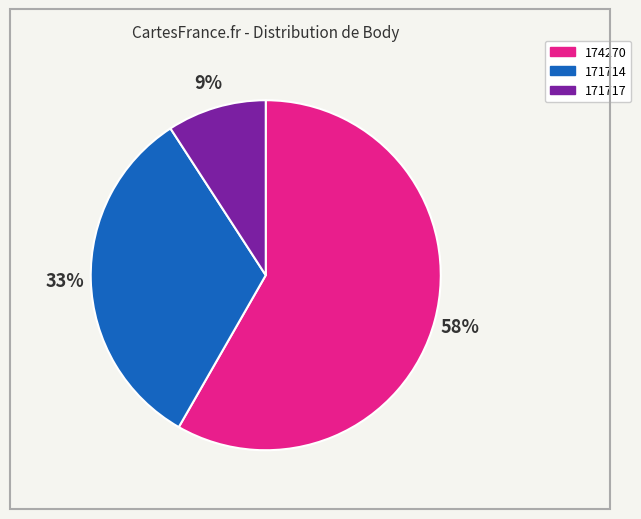

Does 174270 account for over 50% of the chart?

Yes